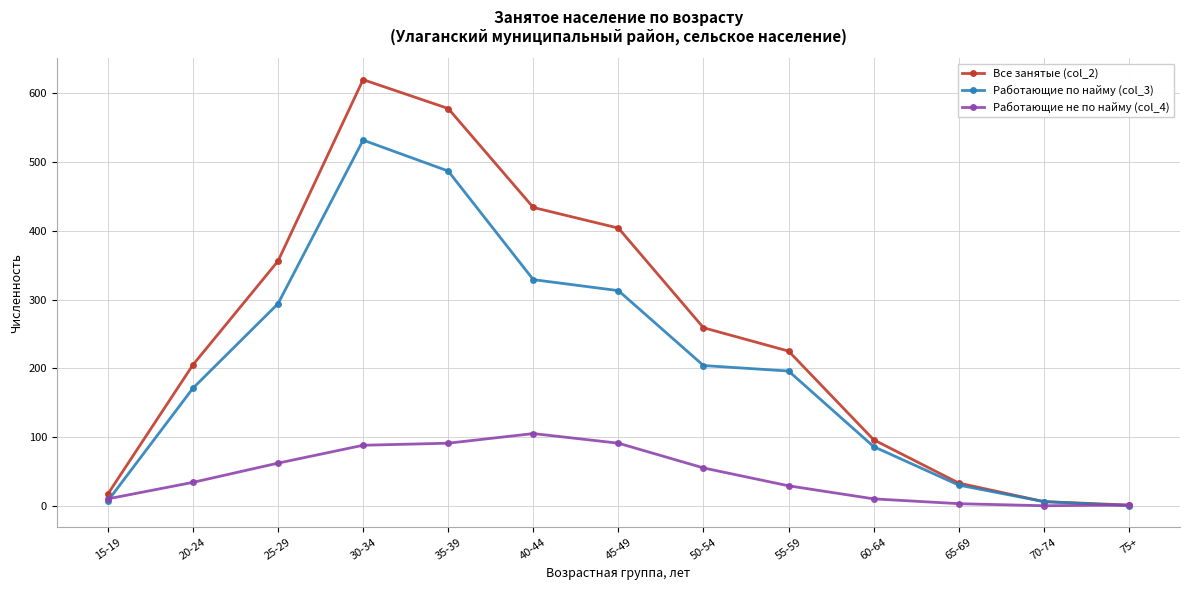

What is the difference between the maximum and minimum values in the Все занятые (col_2) series?

619